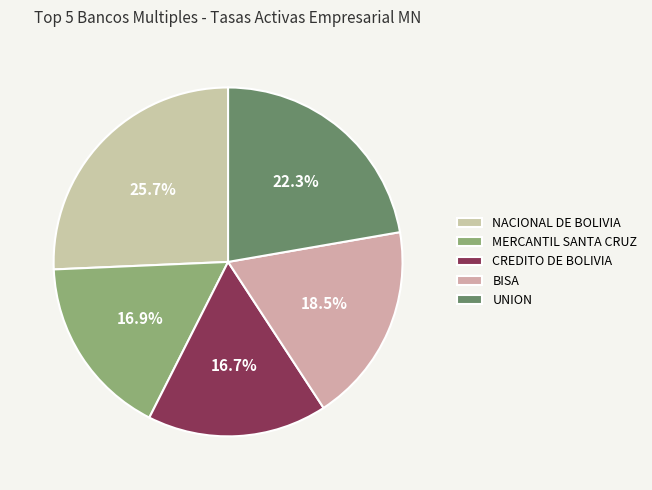

Which category has the biggest portion of the pie?

NACIONAL DE BOLIVIA